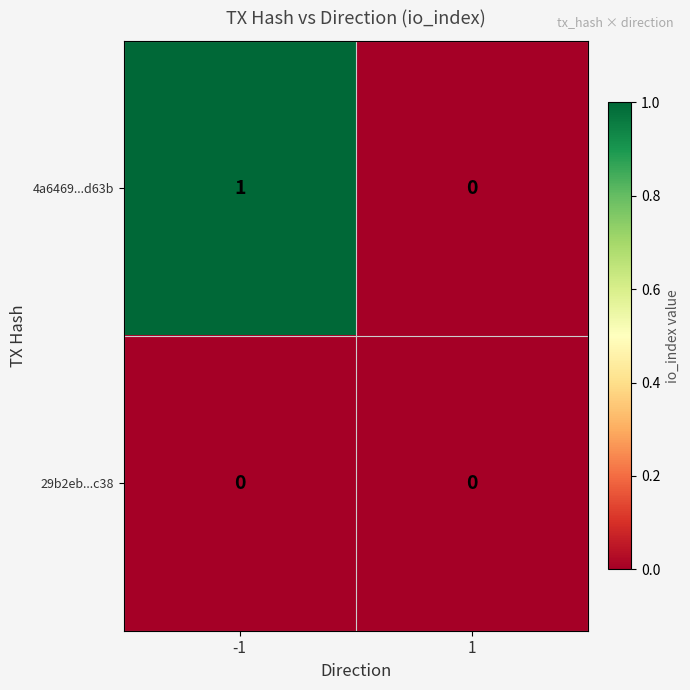

Which series has the widest spread of values?

4a6469...d63b